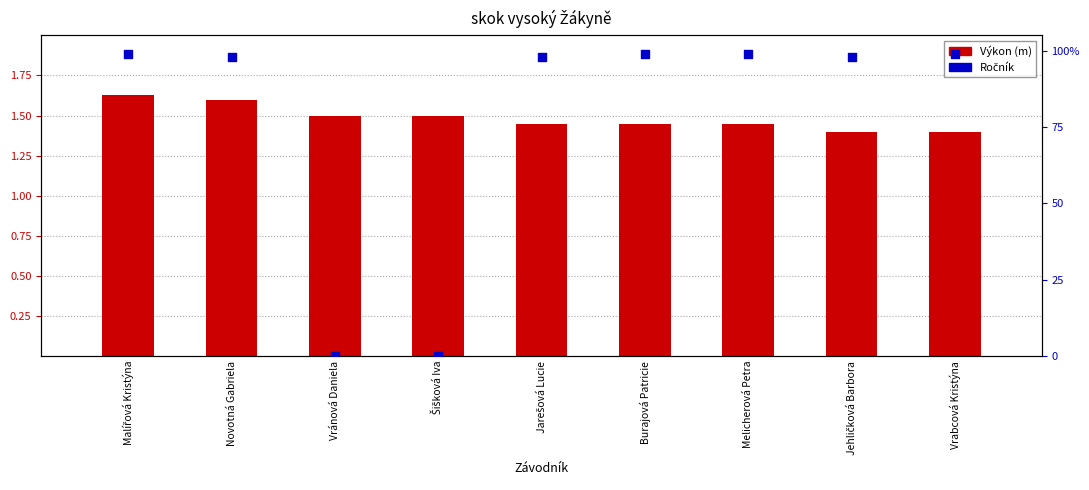

What are all the series names shown in the legend?

Výkon, Ročník